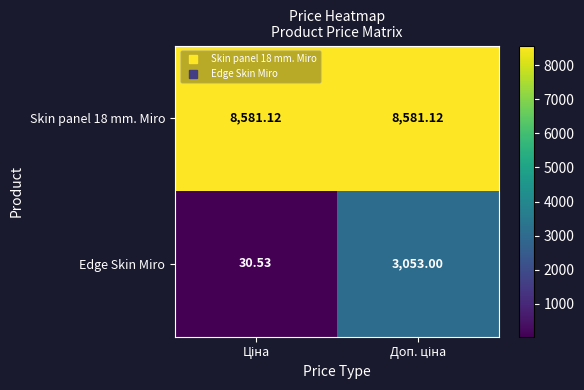

Which series has the widest spread of values?

Edge Skin Miro